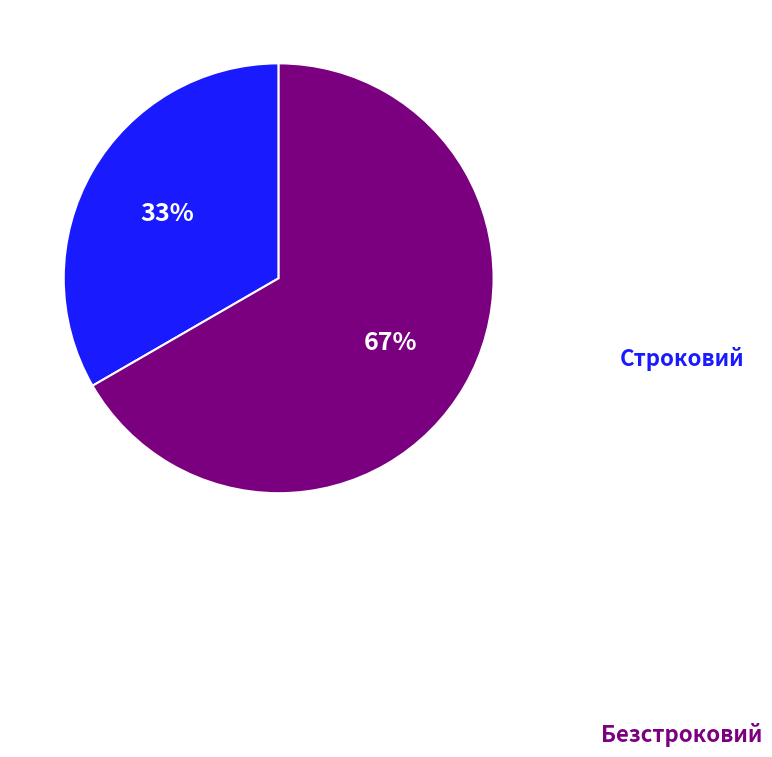

Does any single category account for the majority?

Yes